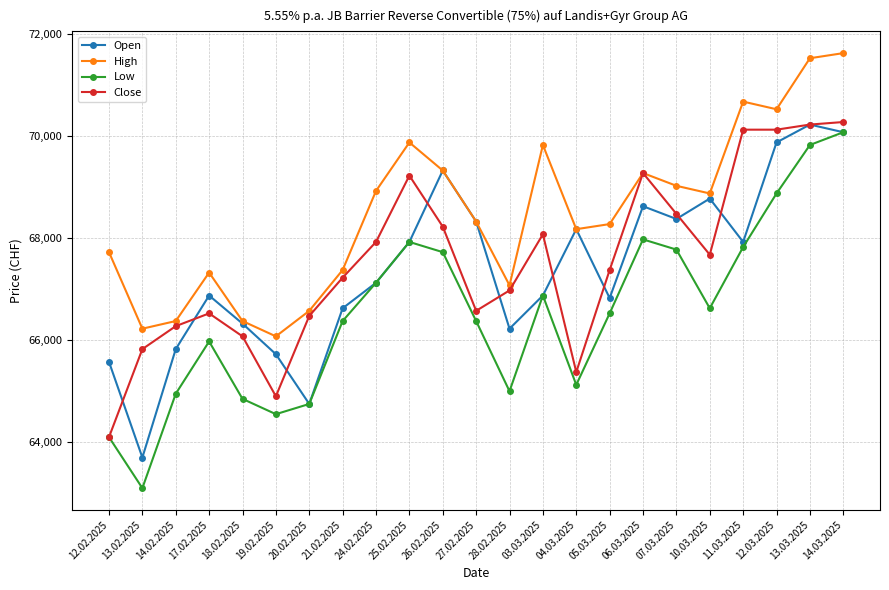

What is the maximum value shown in the chart?

71625